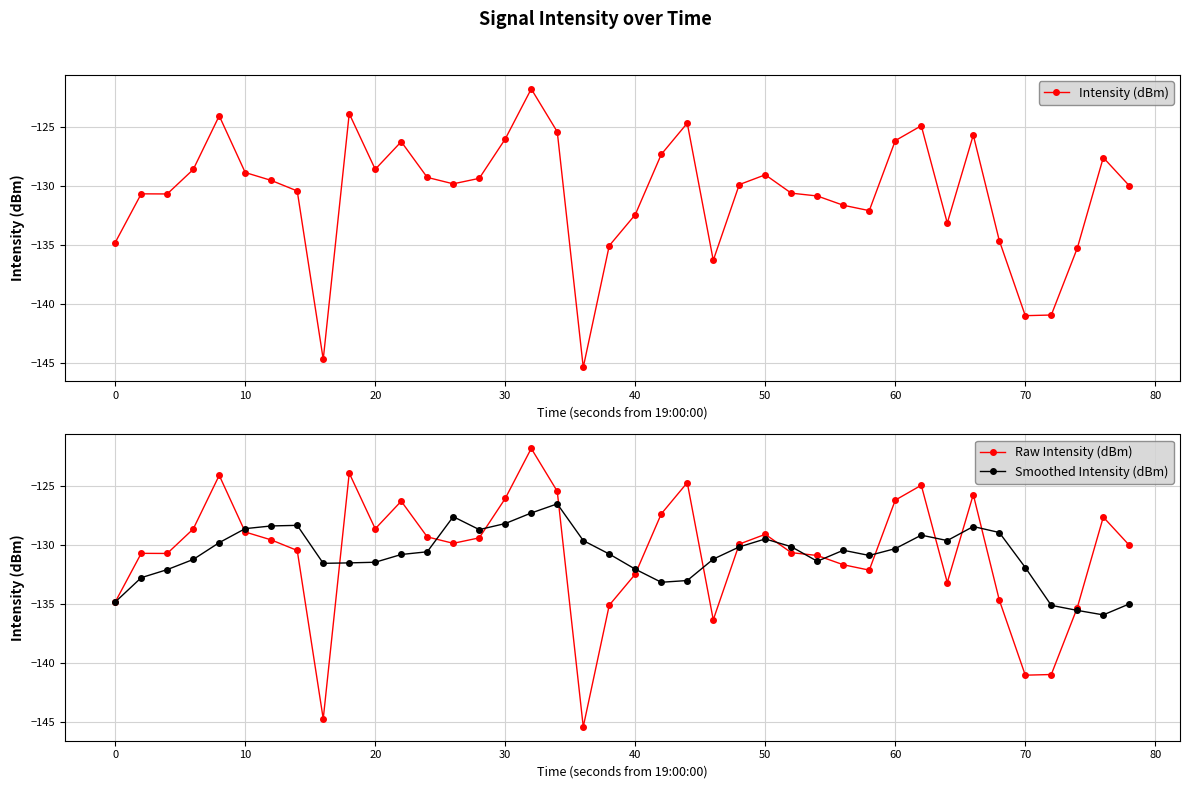

What are all the series names shown in the legend?

Intensity (dBm), Raw Intensity (dBm), Smoothed Intensity (dBm)